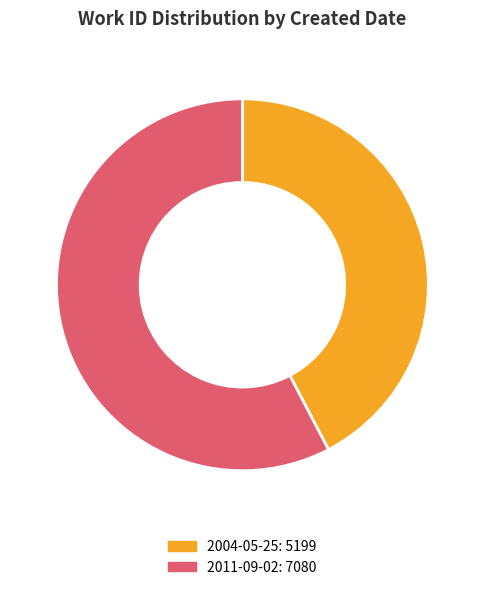

Between 2011-09-02 and 2004-05-25, which is larger?

2011-09-02